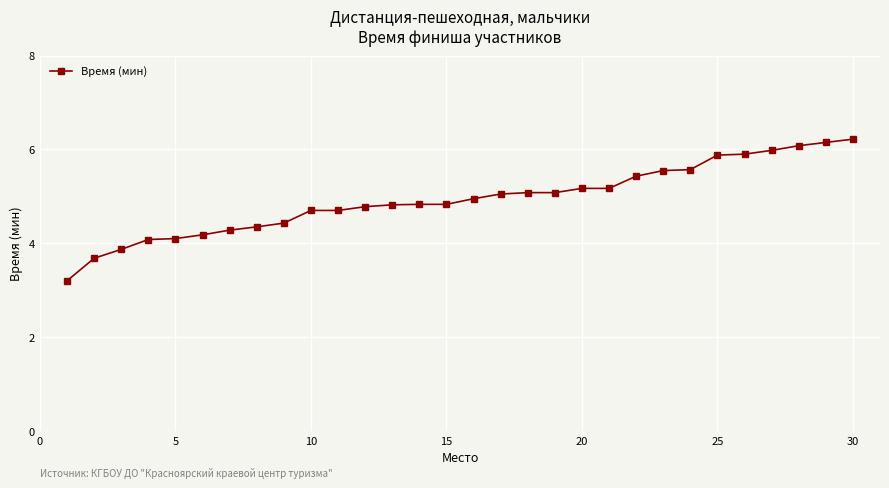

What is the sum of all values?

148.1